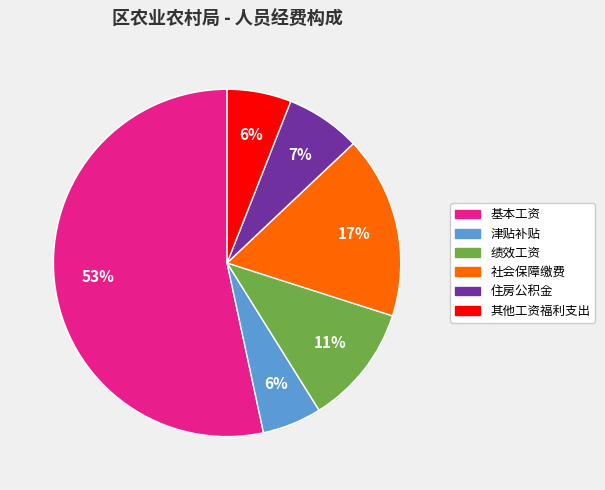

How many segments does this pie chart have?

6